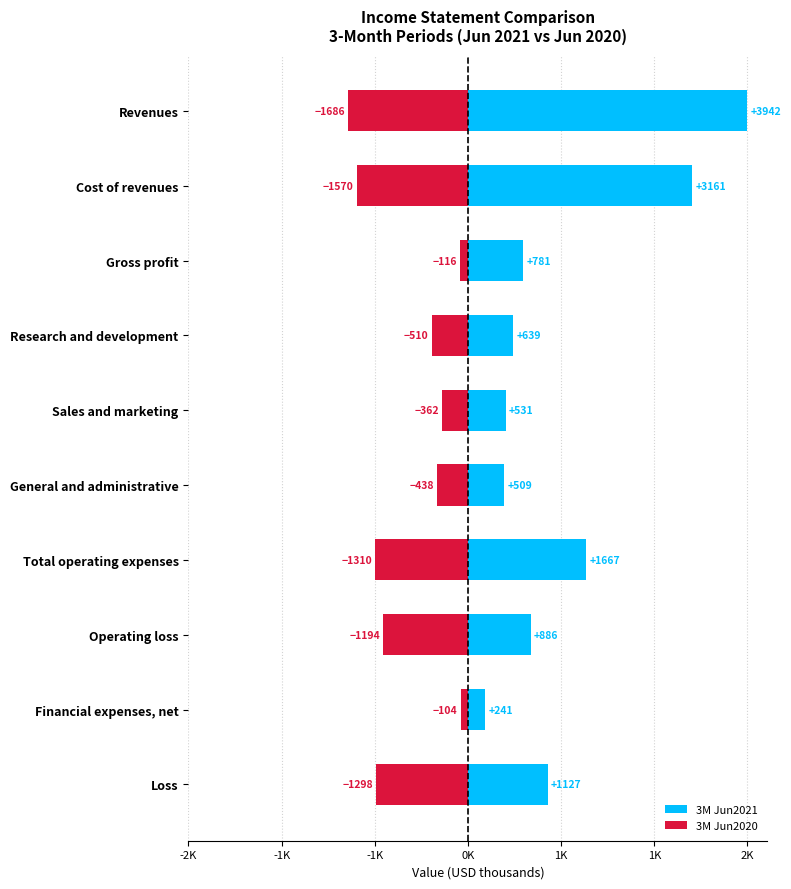

Are the bars grouped side by side (vs. stacked)?

Yes